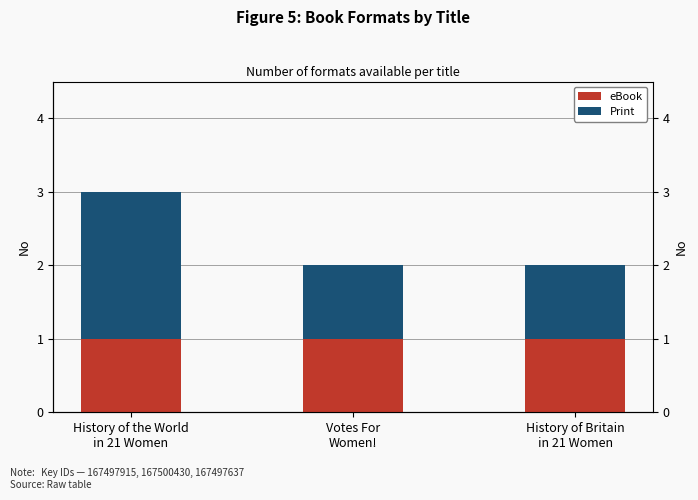

Is it true that Print equals 2 at History of the World
in 21 Women?

True